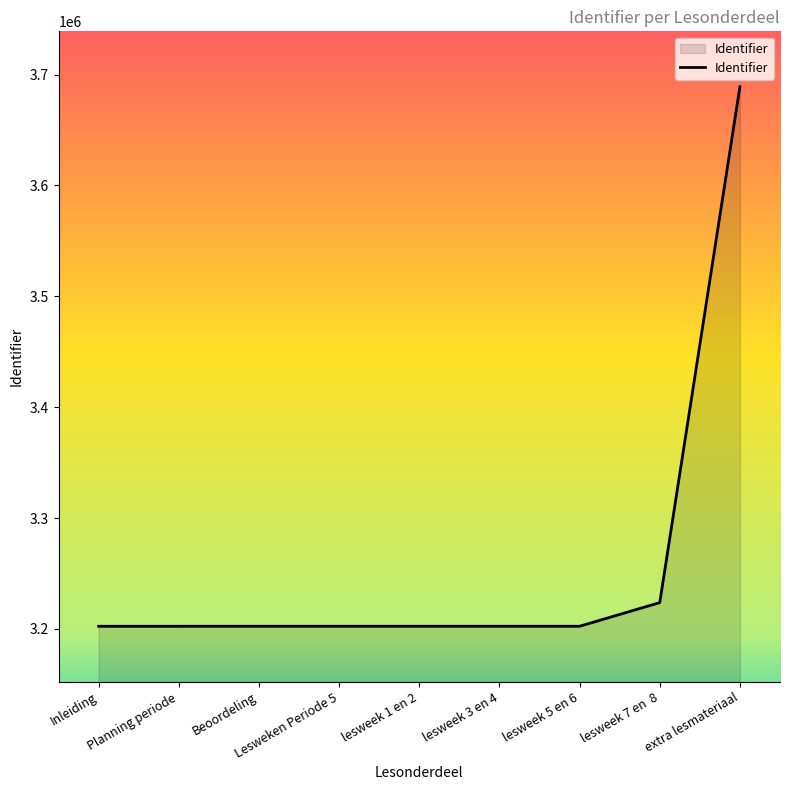

Where is the data nearest to the value 3445673?

lesweek 7 en  8